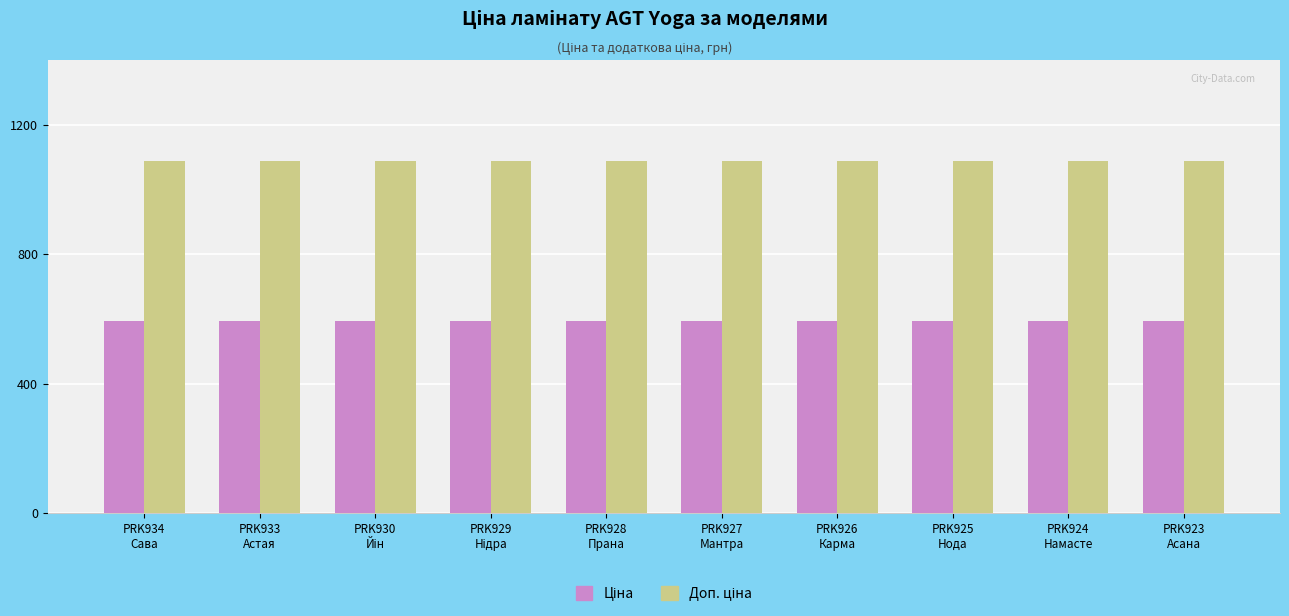

At how many categories does at least one series exceed 1063?

10